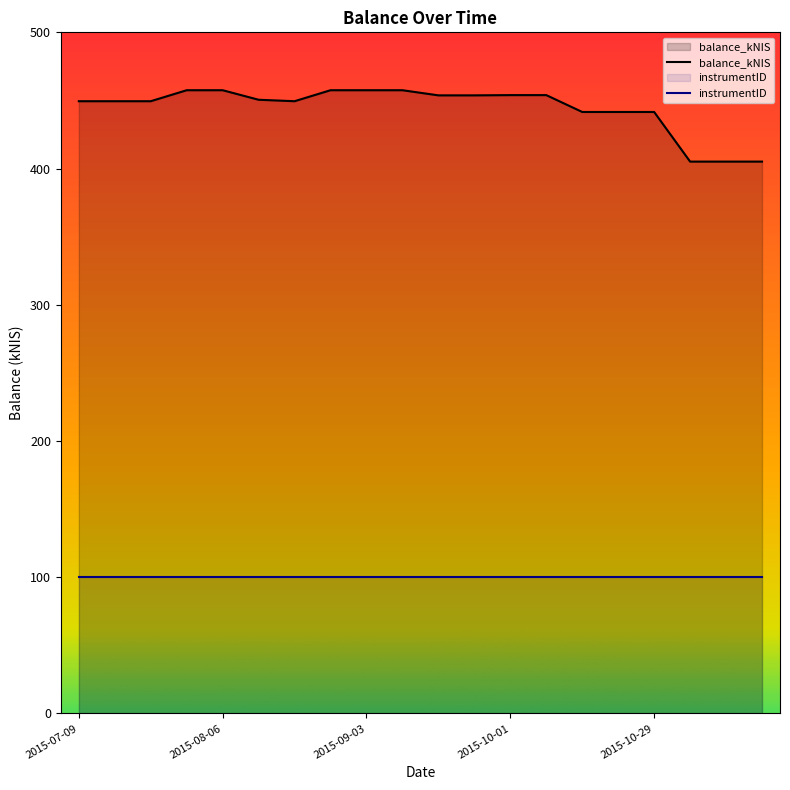

What is the smallest value displayed?

100.0